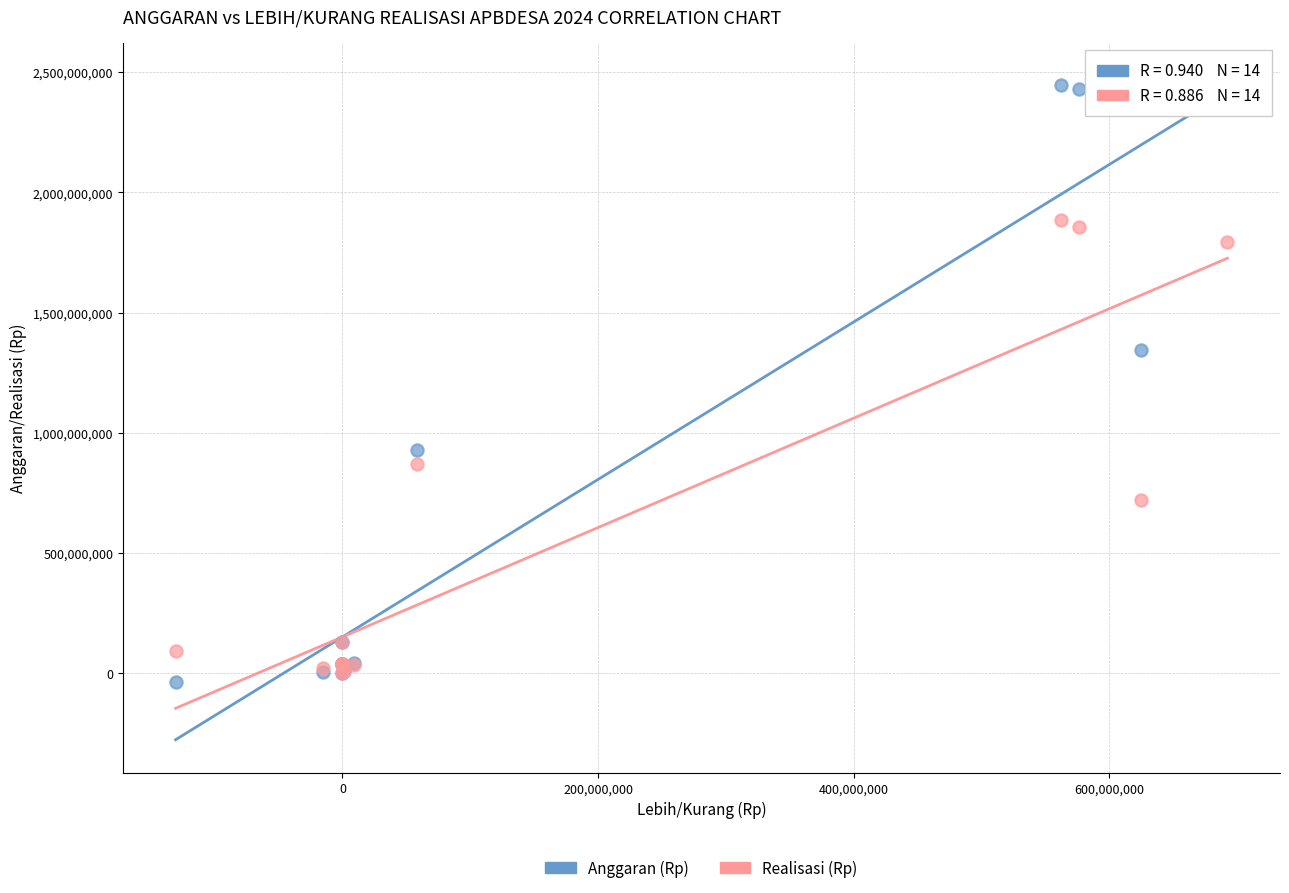

In the Anggaran (Rp) series, what Y value is closest to 1223655550?

1345055832